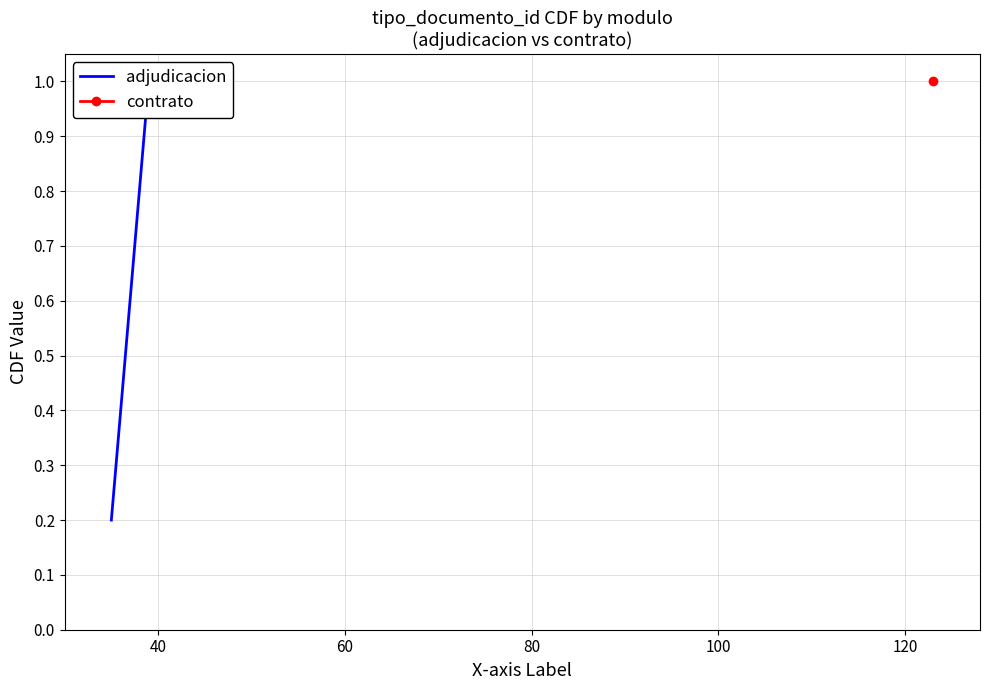

Reading left to right, extract all data points from this chart.

0.2	0.4	0.6	0.8	1.0